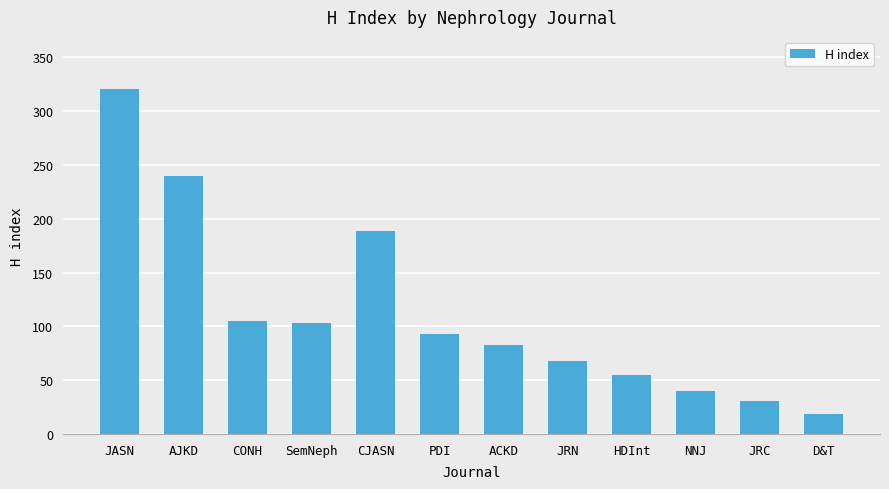

What is the difference between the values at CJASN and JASN?

132